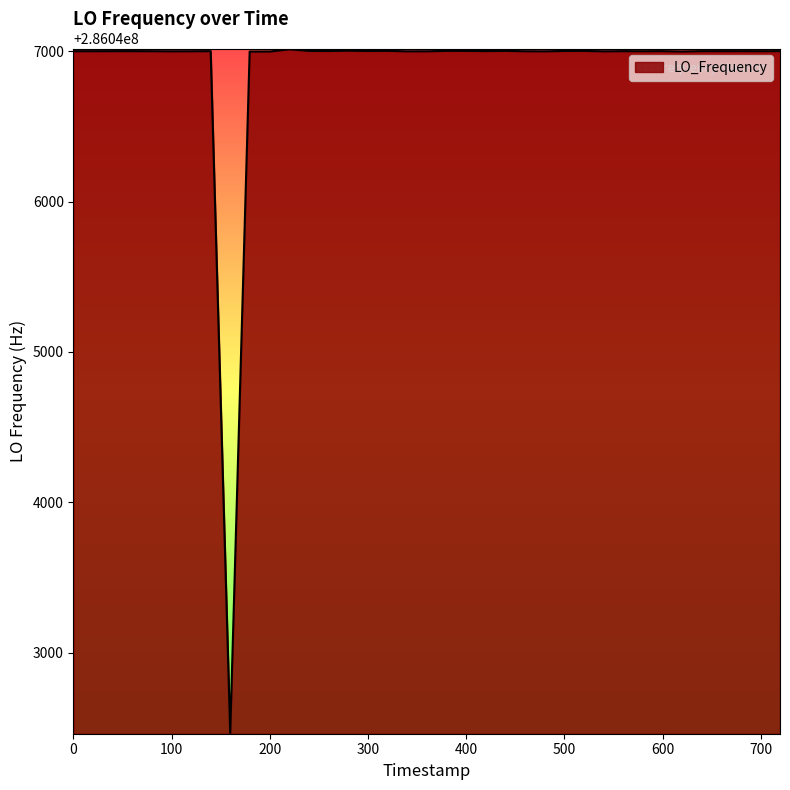

What is the greatest value displayed?

286047011.9